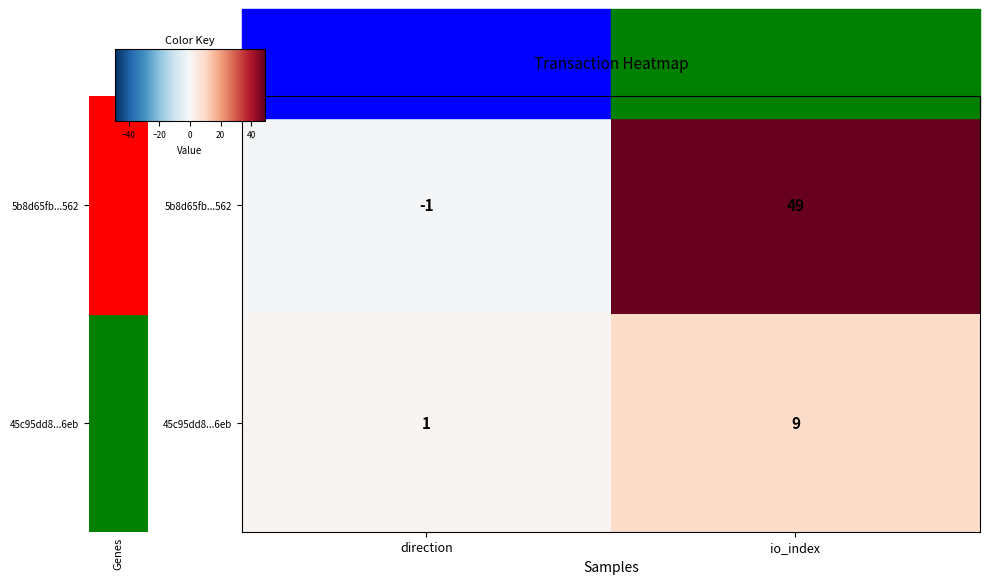

Is the value of 45c95dd8...6eb at direction greater than the value of 5b8d65fb...562 at io_index?

No